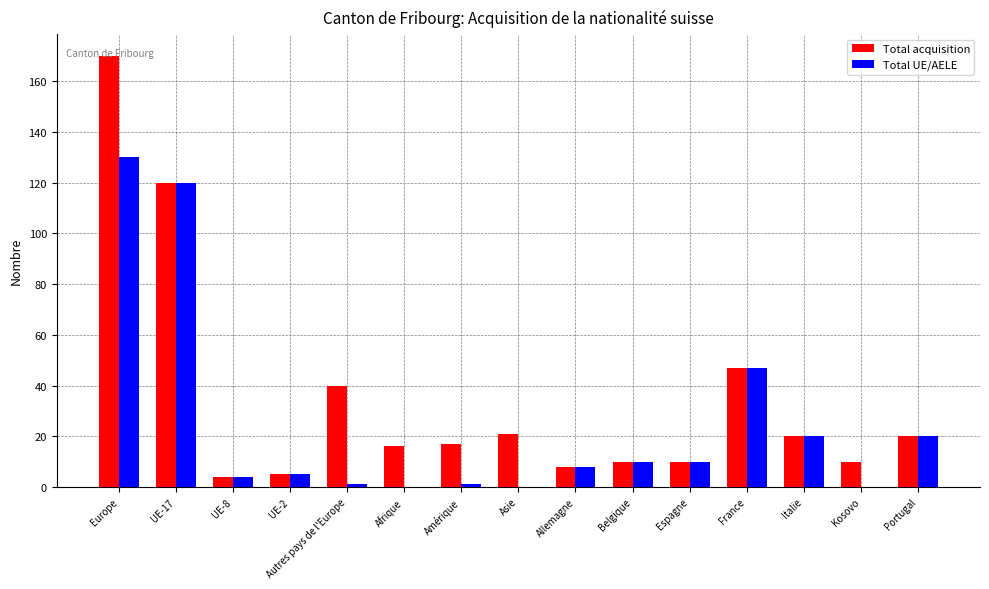

Which label corresponds to the largest value in the chart?

Europe